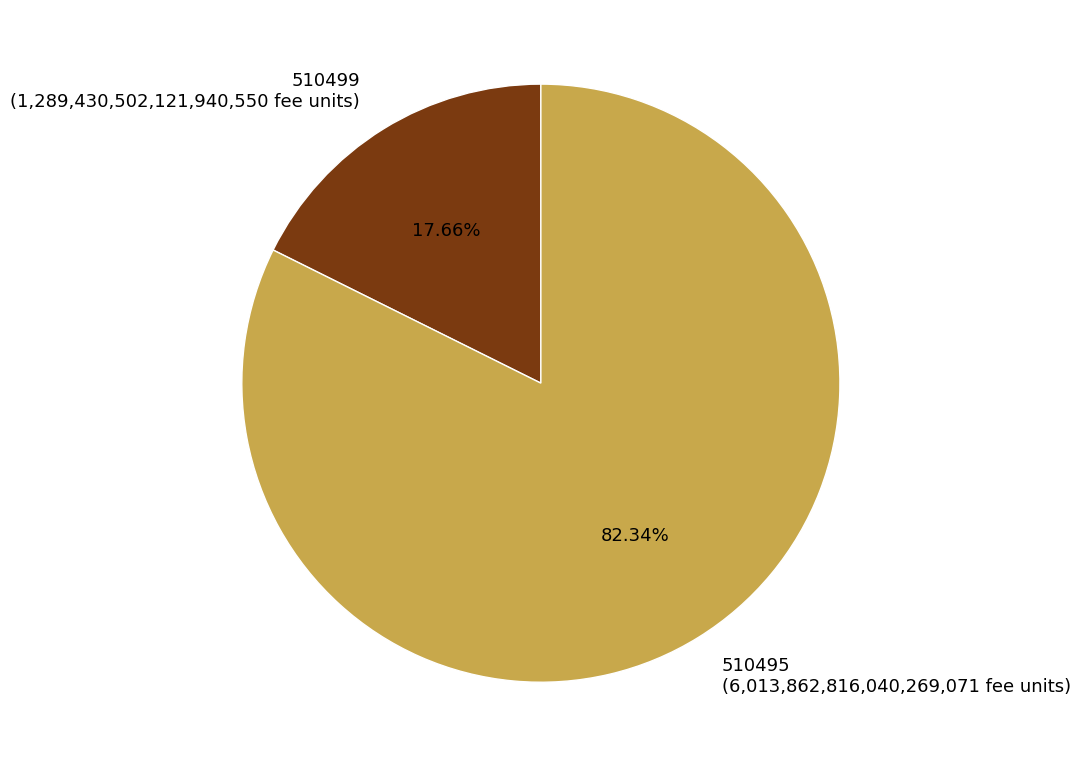

Does any single category account for the majority?

Yes